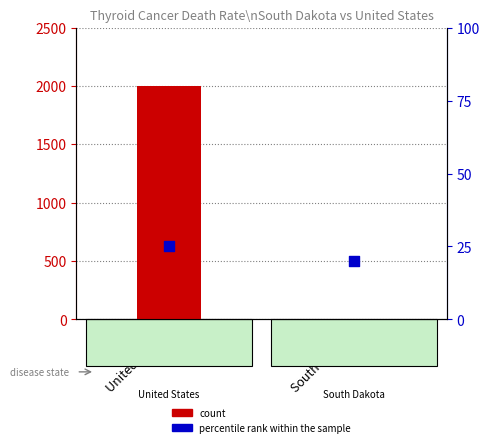

Which series has the largest total across all categories?

count